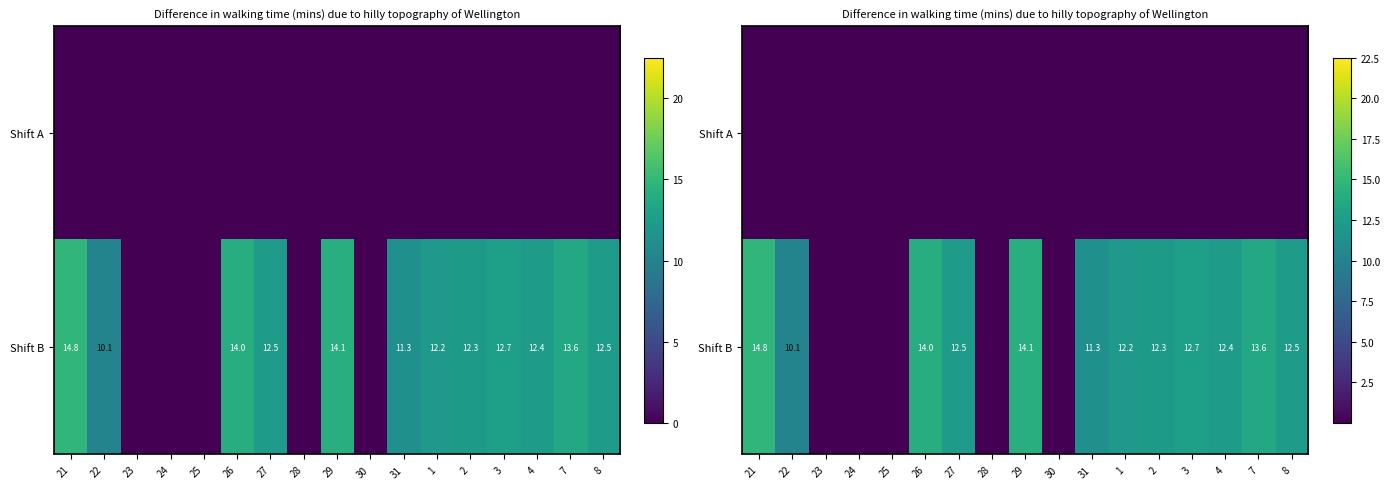

Between 31 and 1, which series saw the biggest shift?

Shift B